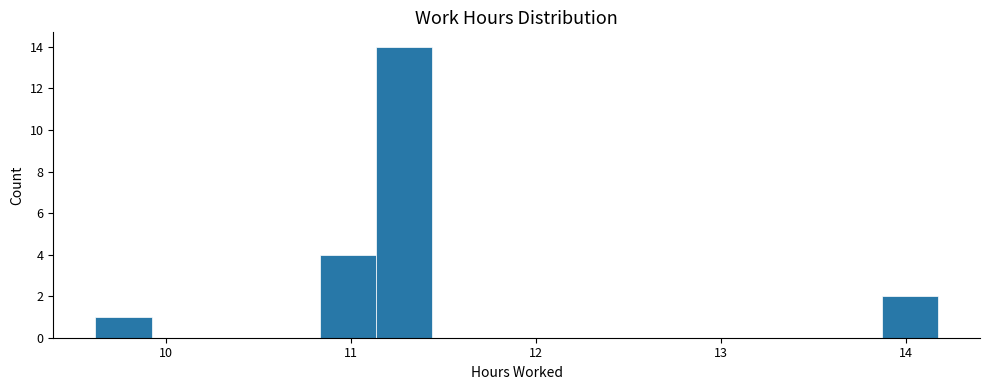

Around what value on the x-axis is the tallest bar? Give the approximate position of its centre, as read against the axis.

11.3